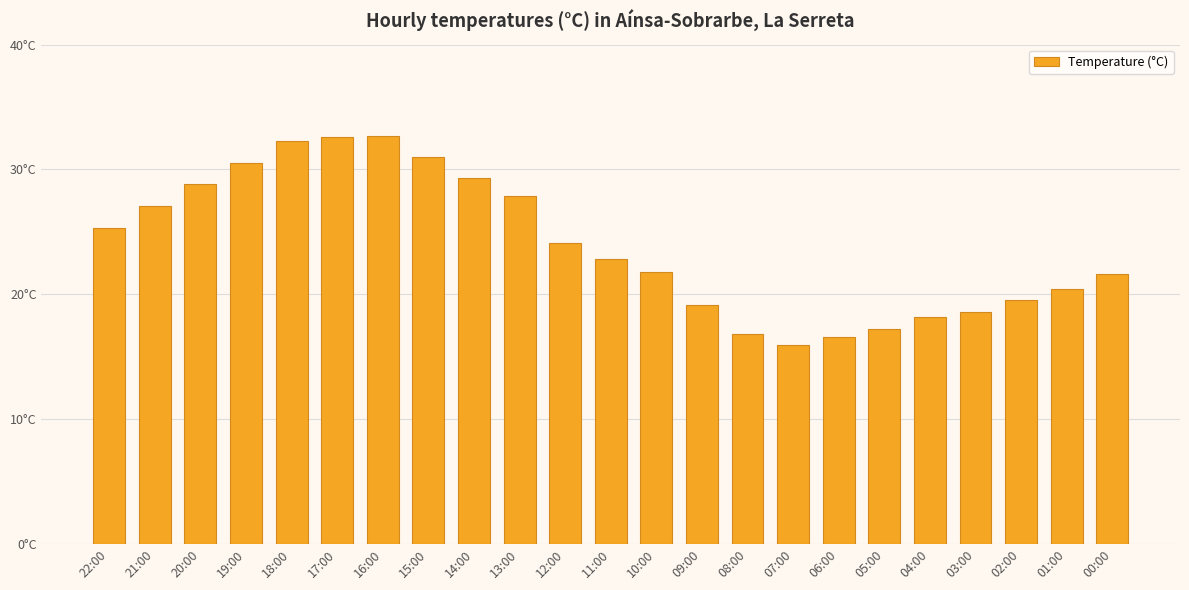

Rank the categories by value from lowest to highest.

07:00, 06:00, 08:00, 05:00, 04:00, 03:00, 09:00, 02:00, 01:00, 00:00, 10:00, 11:00, 12:00, 22:00, 21:00, 13:00, 20:00, 14:00, 19:00, 15:00, 18:00, 17:00, 16:00